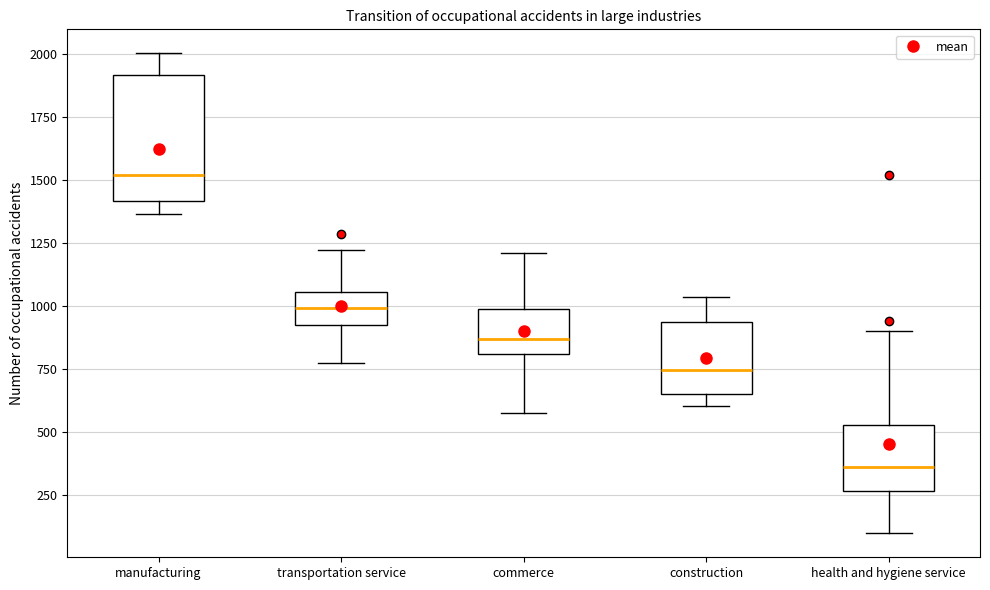

Which box has the highest median line?

manufacturing